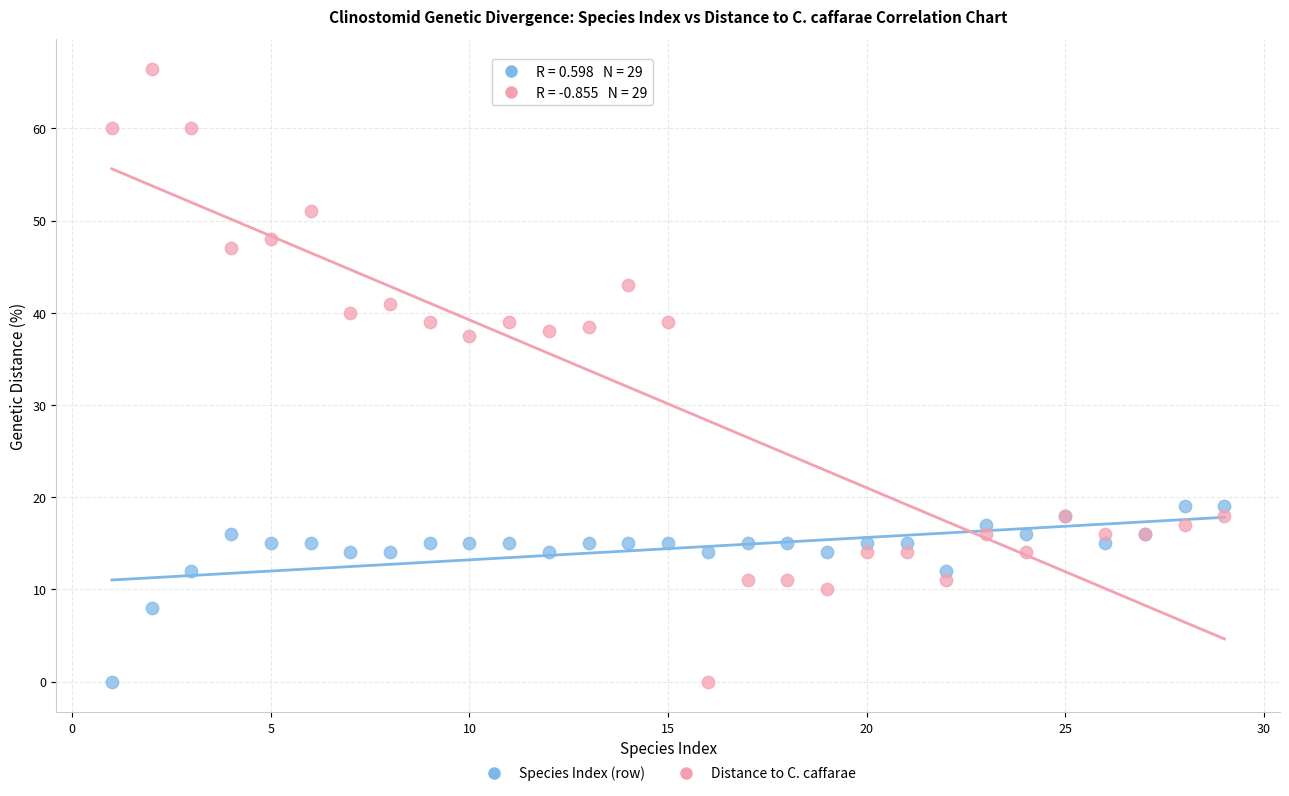

Which series has the widest spread of Y values?

Distance to C. caffarae